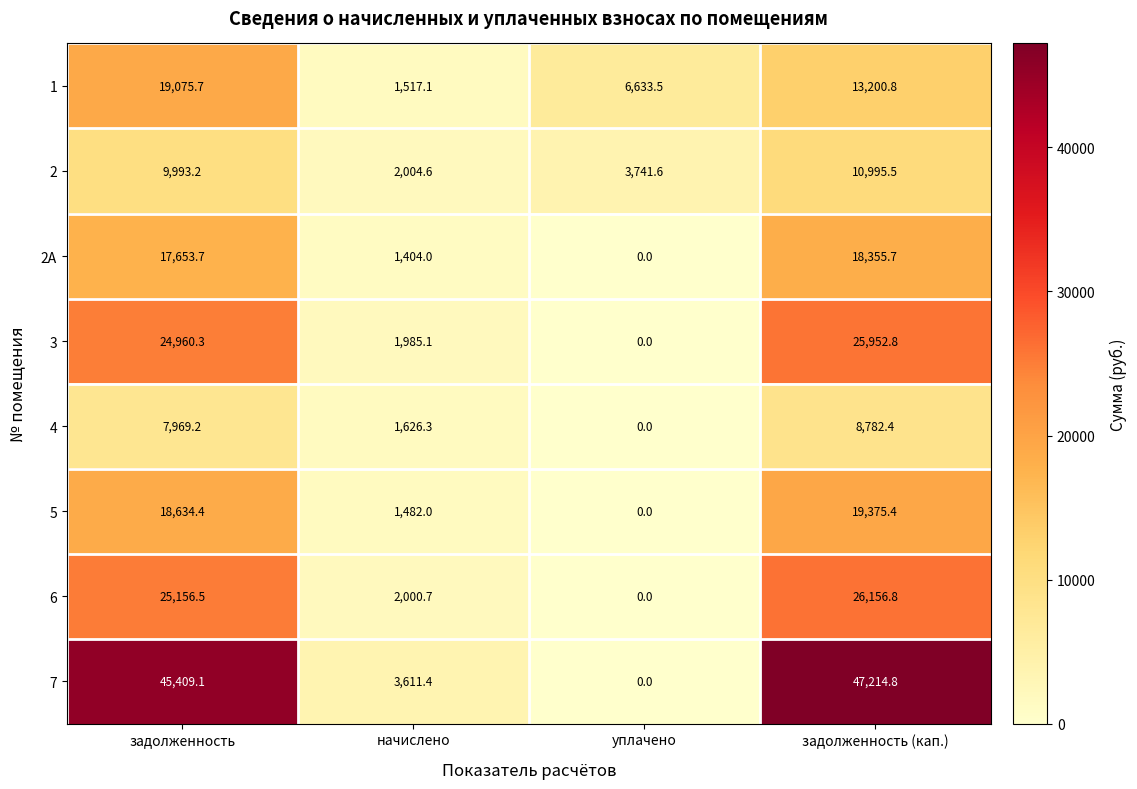

What is the difference between the maximum and minimum values in the 4 series?

8782.4